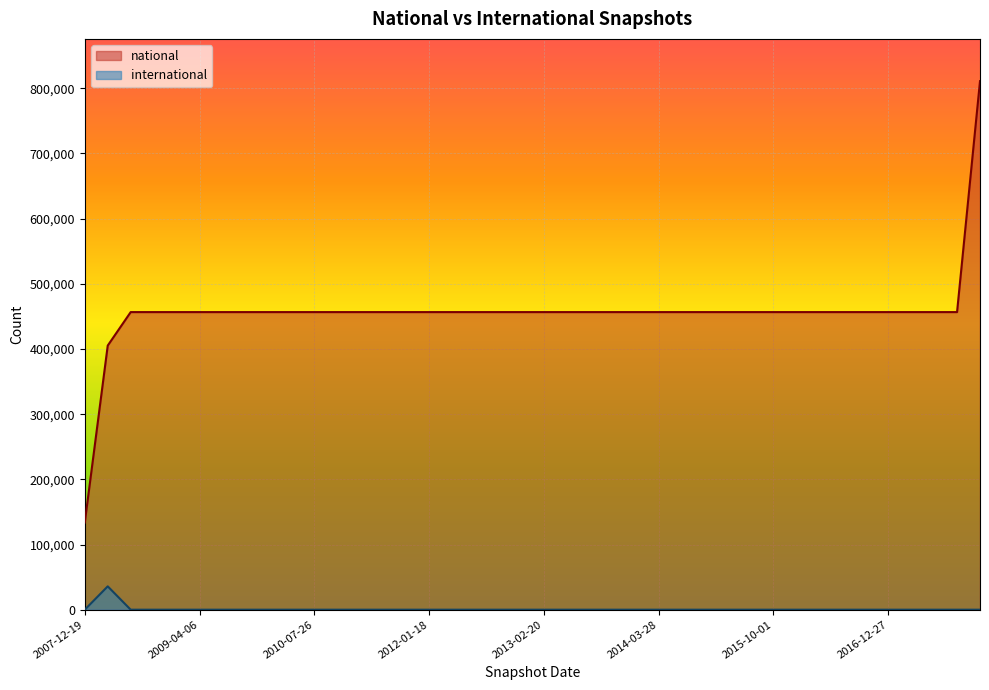

Which series has the largest total across all categories?

national